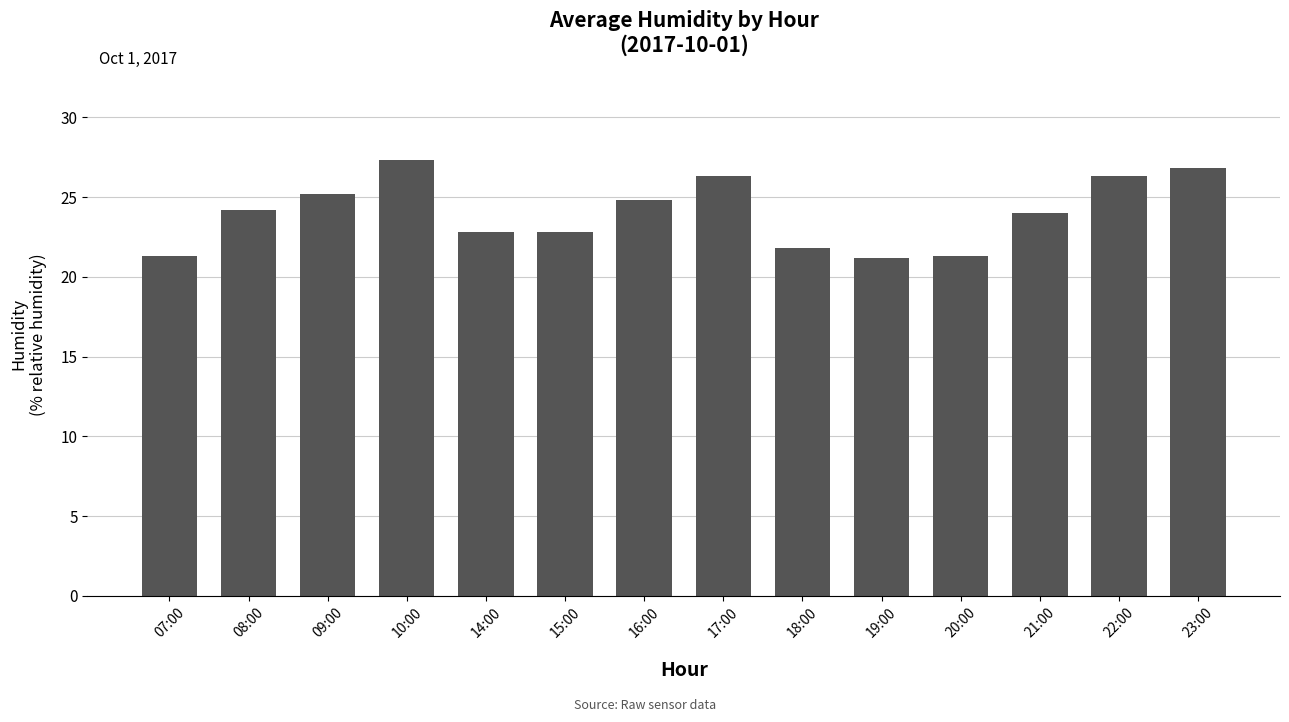

Does the chart contain any negative values?

No